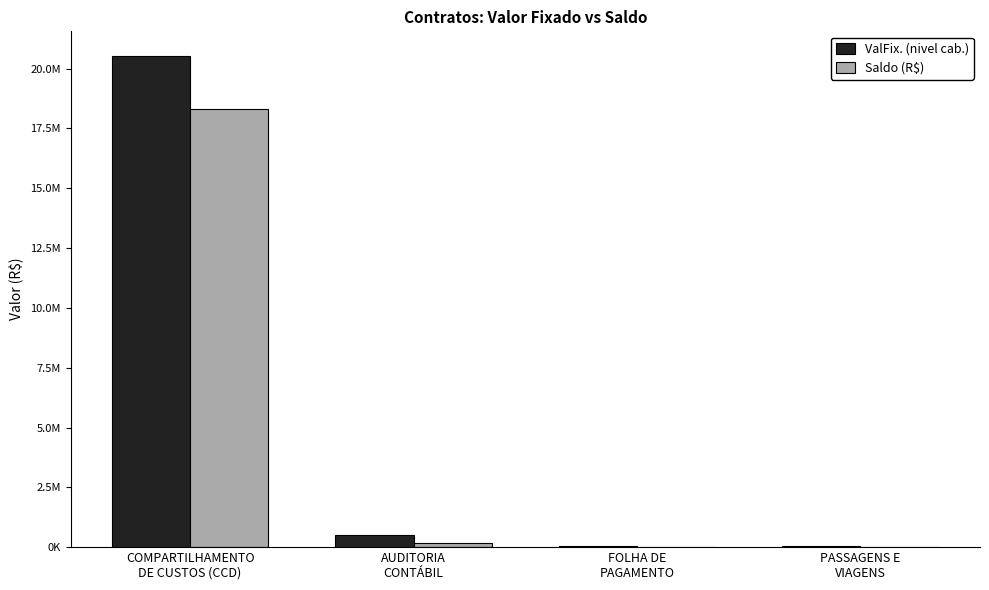

Are the bars grouped side by side (vs. stacked)?

Yes